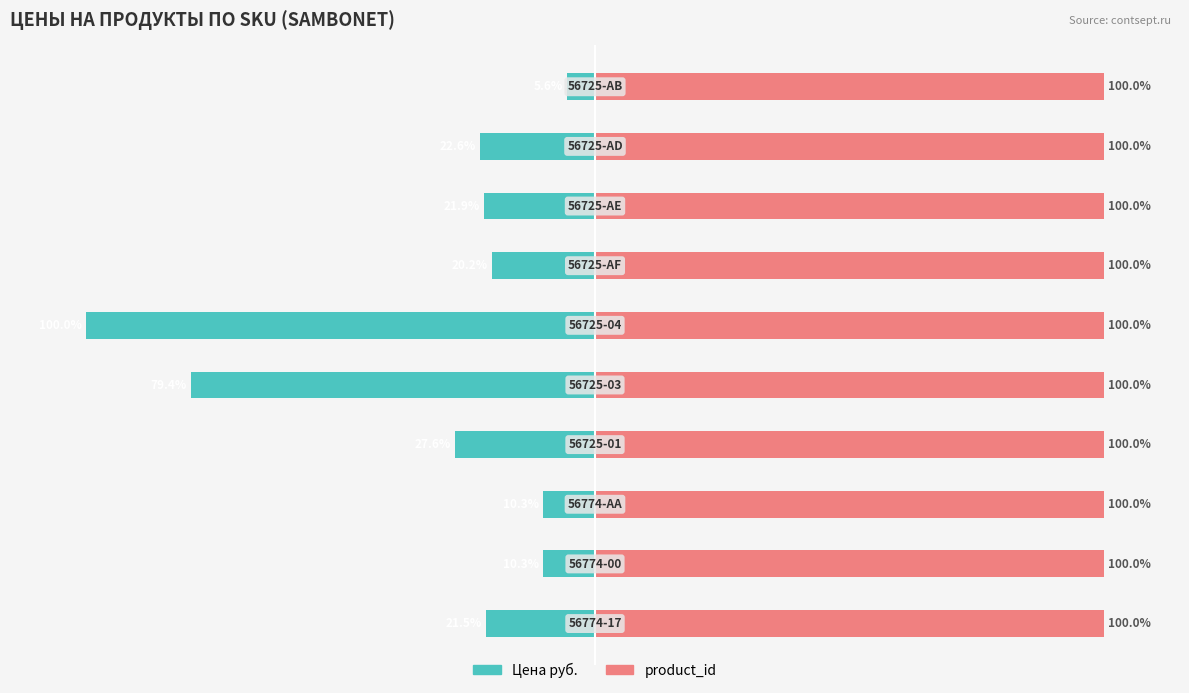

What is the minimum value shown in the chart?

-100.0